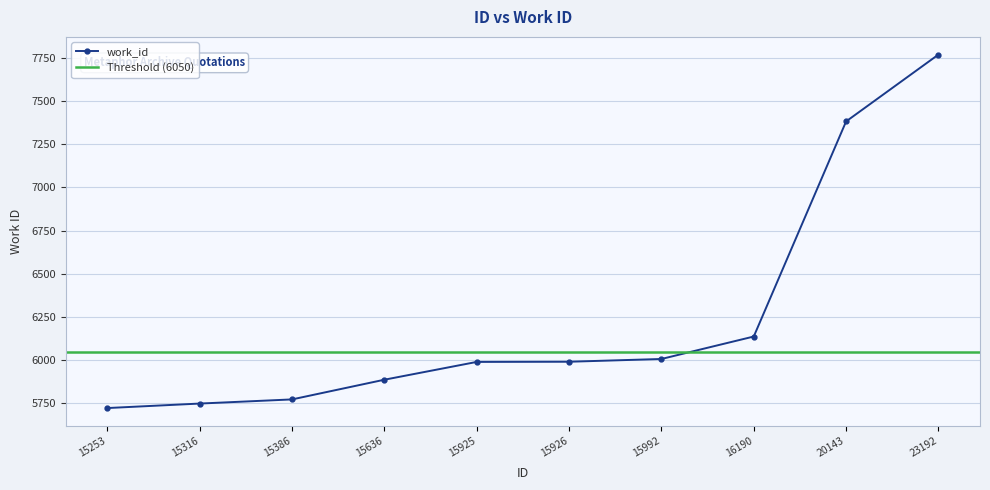

The value at 15316 is 3215. True or false?

False